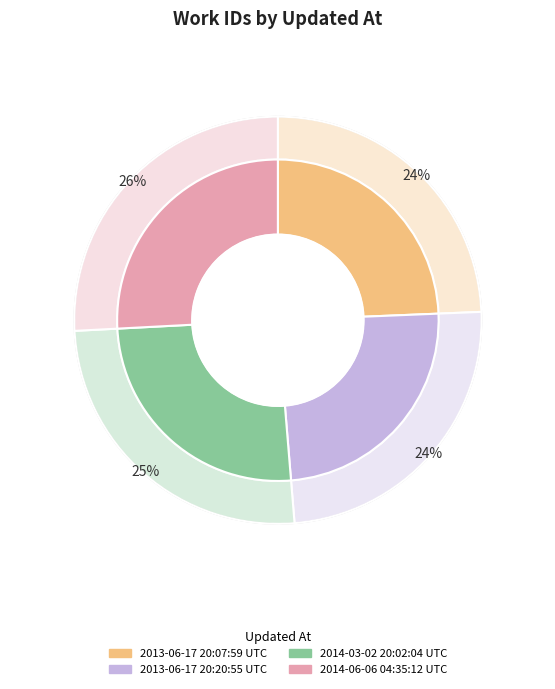

How many slices are in this pie chart?

4